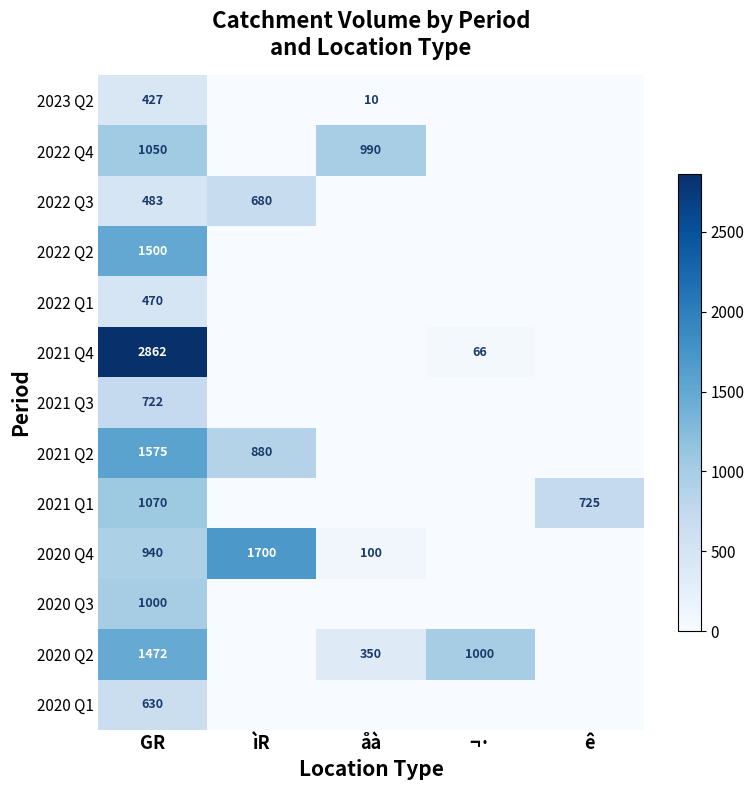

Is it true that 2023 Q2 equals 7 at åà?

False